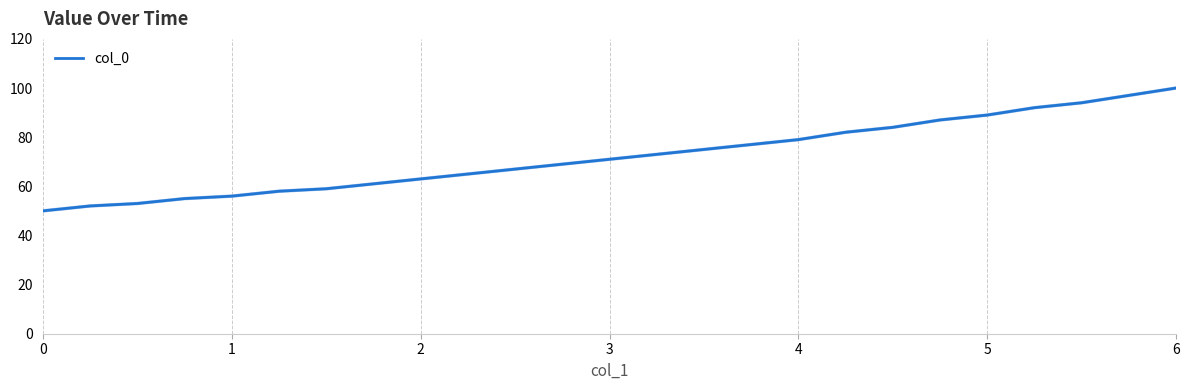

How many values are below 71?

12